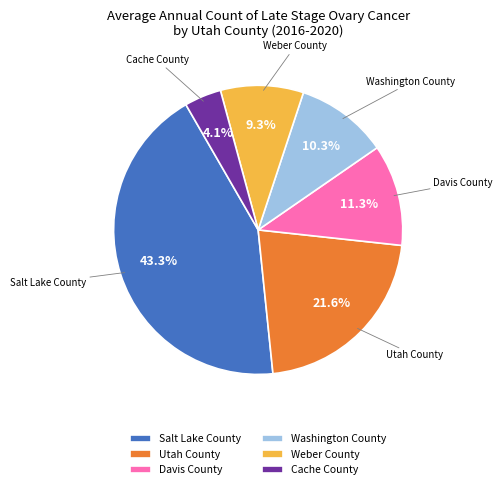

How many segments does this pie chart have?

6